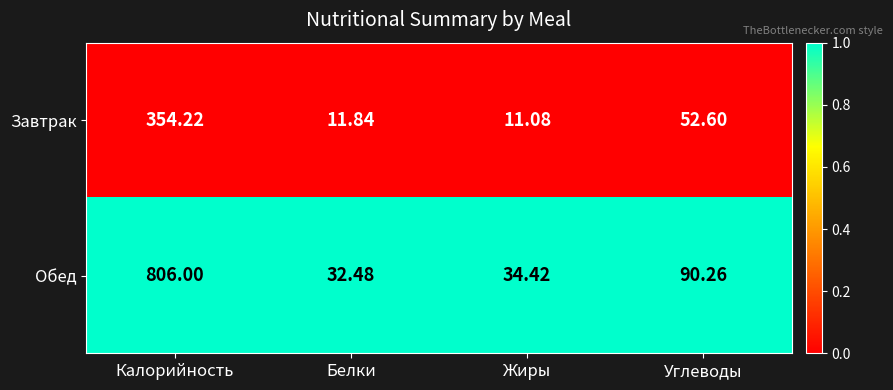

Where does the Завтрак series first go above 52?

Калорийность